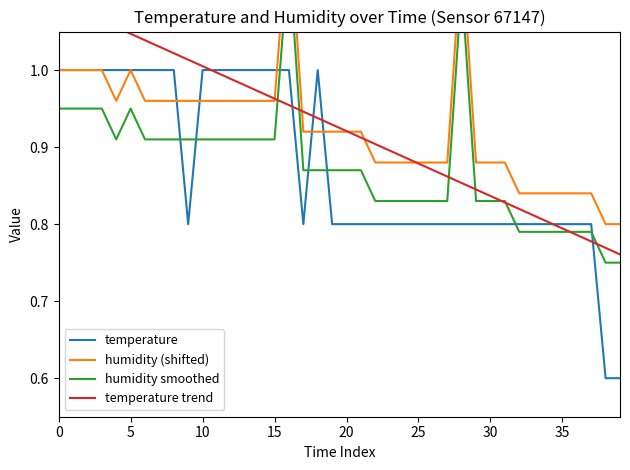

Which category has the highest value in the humidity smoothed series?

16